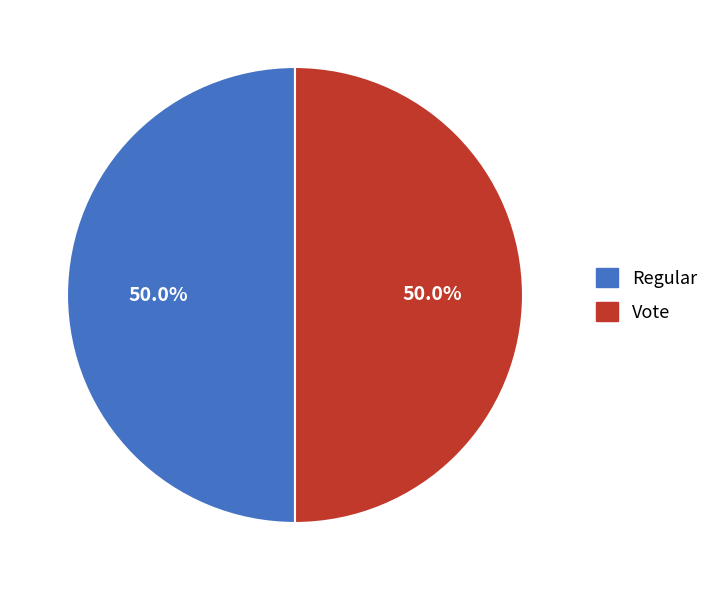

Approximately how many times larger is the value at Regular compared to Vote?

1.0